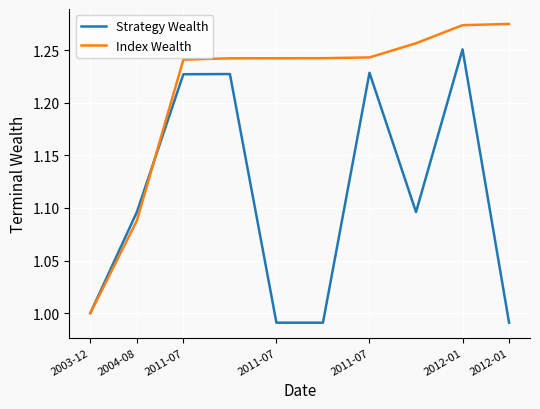

Count the number of data series in this chart.

2